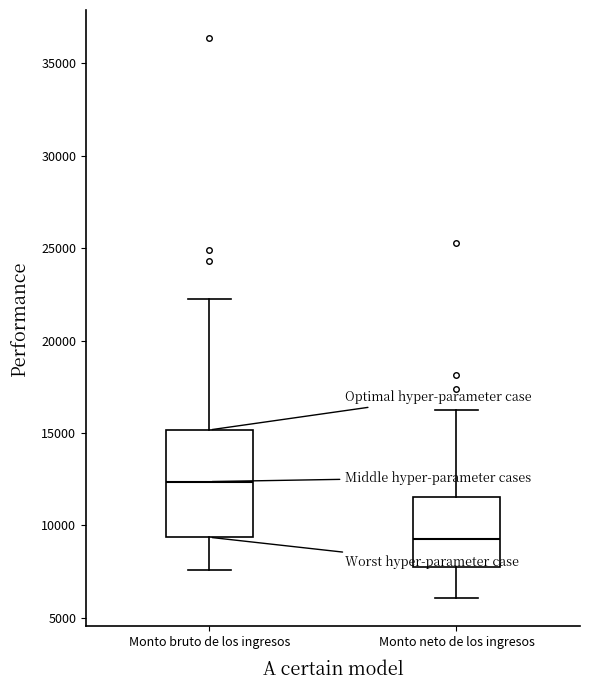

Reading left to right, transcribe this box plot: for each box, give where its median line is, the range the box spans, and where its two whiskers end, as read against the y-axis. The values are not printed on the chart, so give them approximately, as read against the axis.

Monto bruto de los ingresos: median 12500, box 9500 to 15000, whiskers 7500 to 22500
Monto neto de los ingresos: median 9500, box 7500 to 11500, whiskers 6000 to 16500